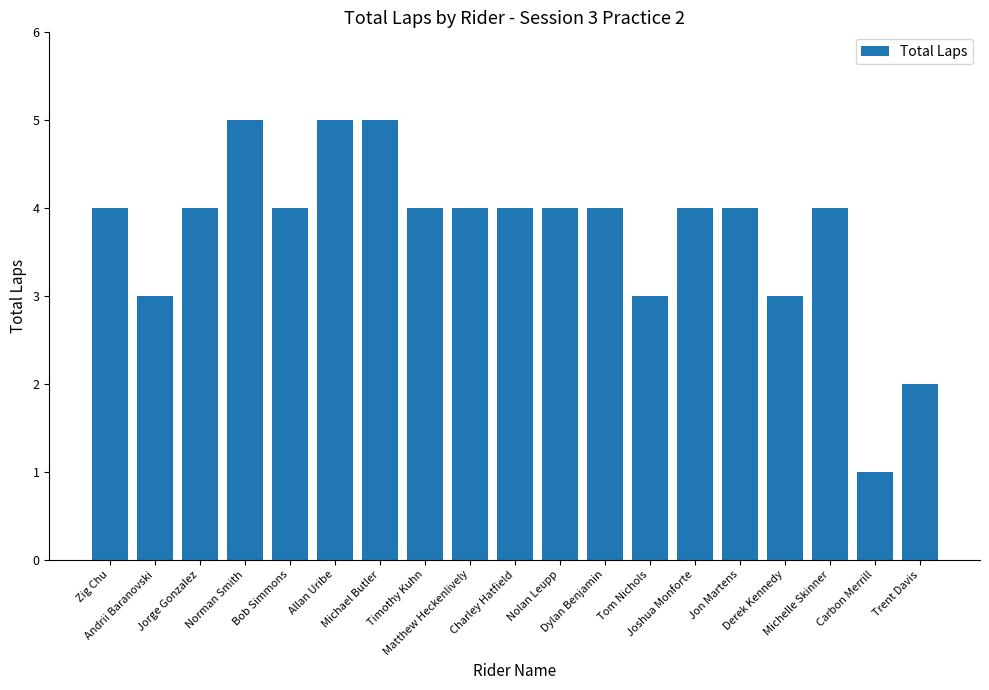

What is the value of the 1st bar from the left?

4